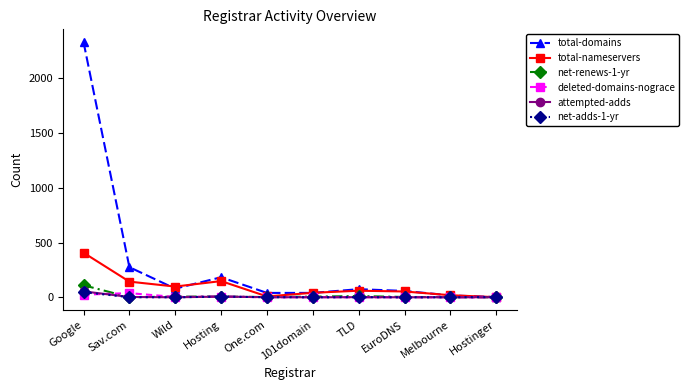

What is the label of the 9th point from the right?

Sav.com